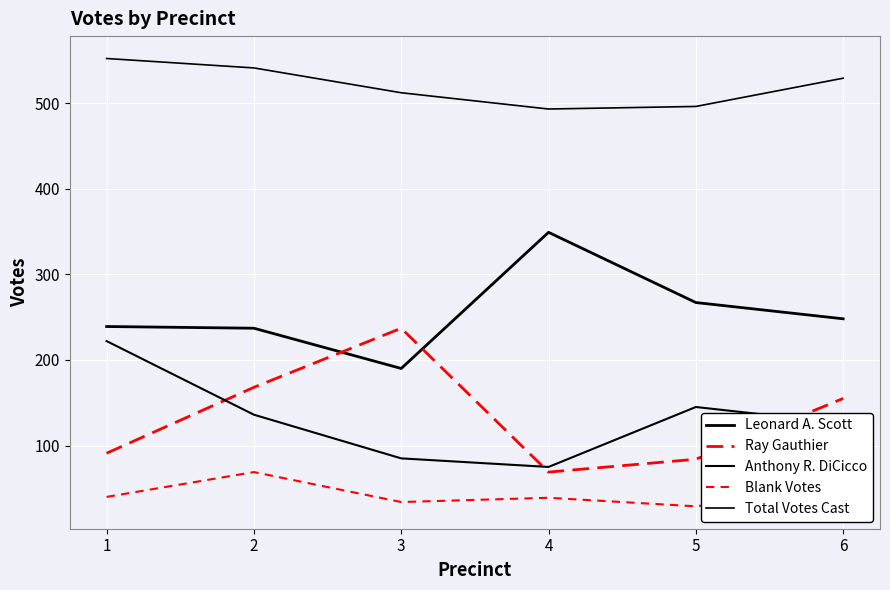

How many interior local peaks does the Leonard A. Scott series have?

1